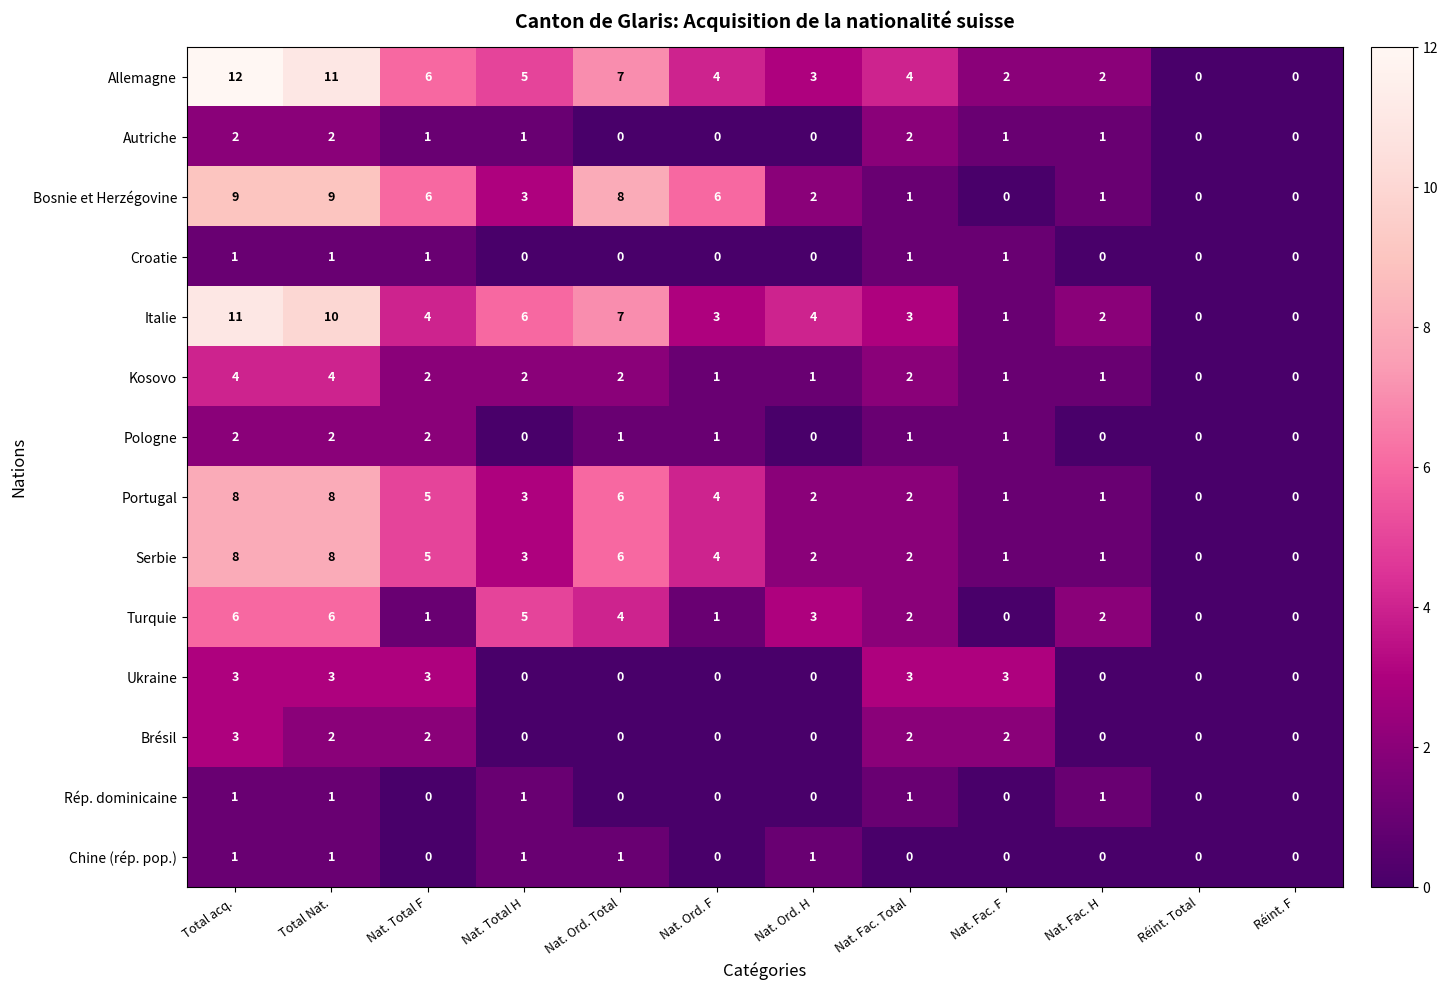

The value of Ukraine at Nat. Ord. H is 0. True or false?

True